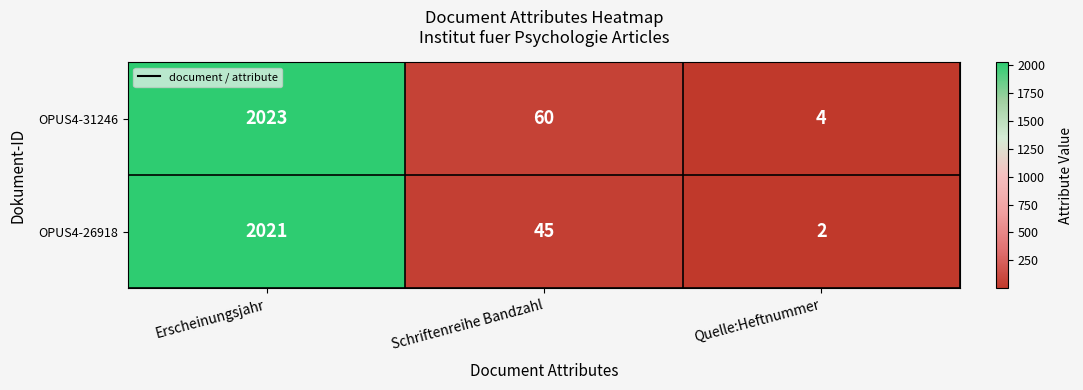

Which category has the highest value across all series?

Erscheinungsjahr